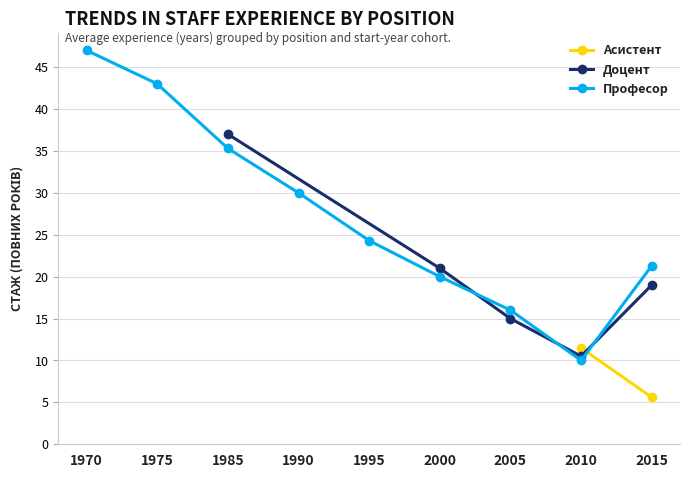

Where is Доцент nearest to the value 23?

2000